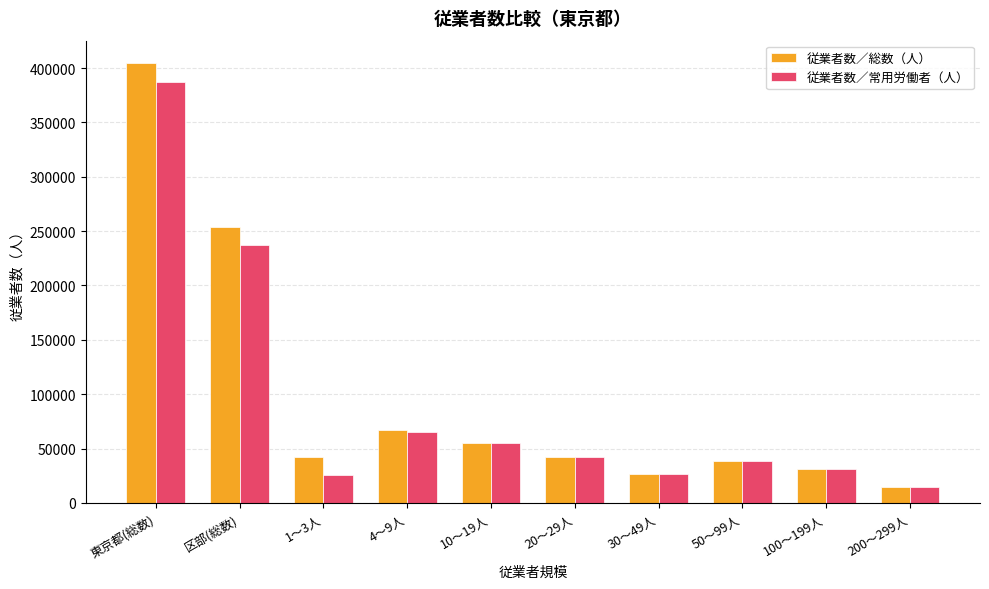

Are the bars horizontal?

No